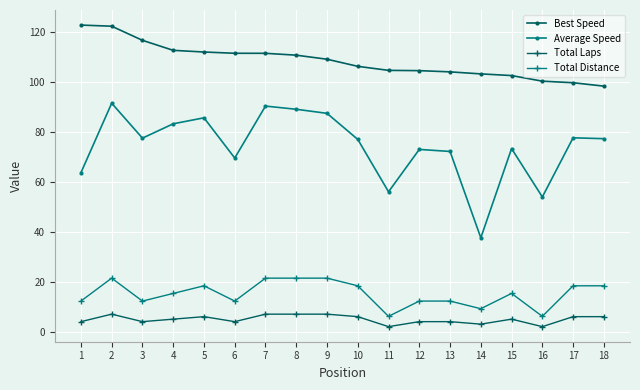

What is the sum of all Best Speed values?

1952.7